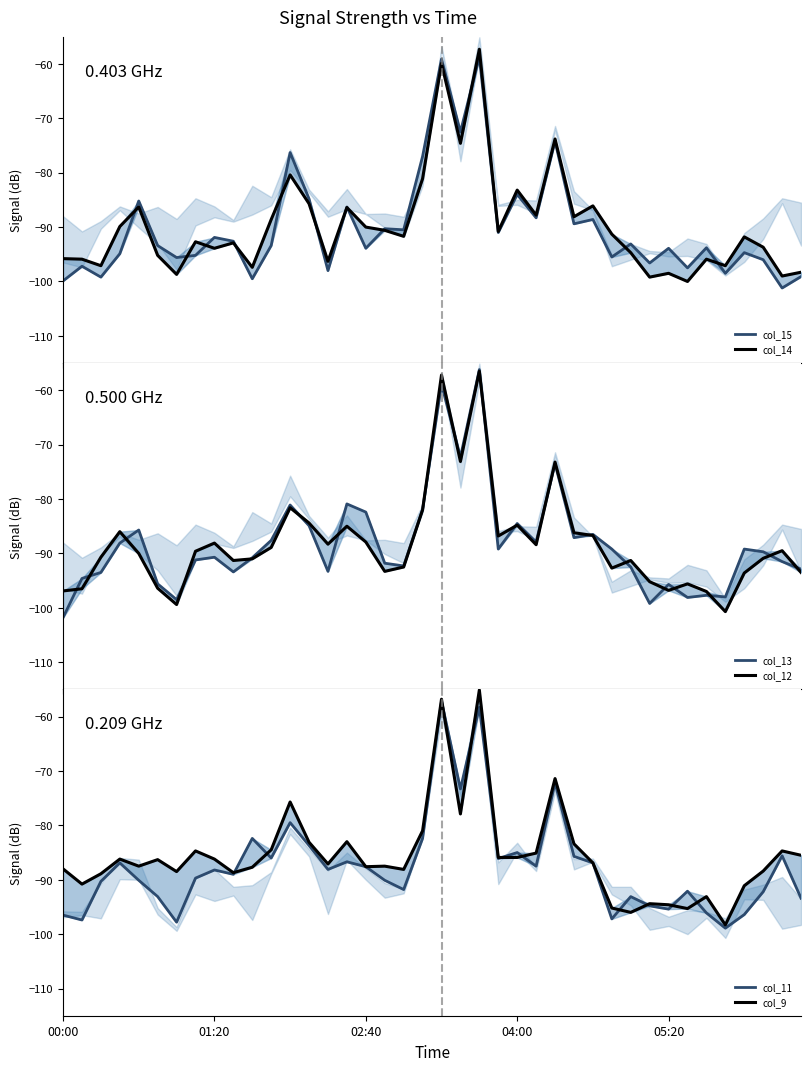

At which label is col_11 closest to -78?

12